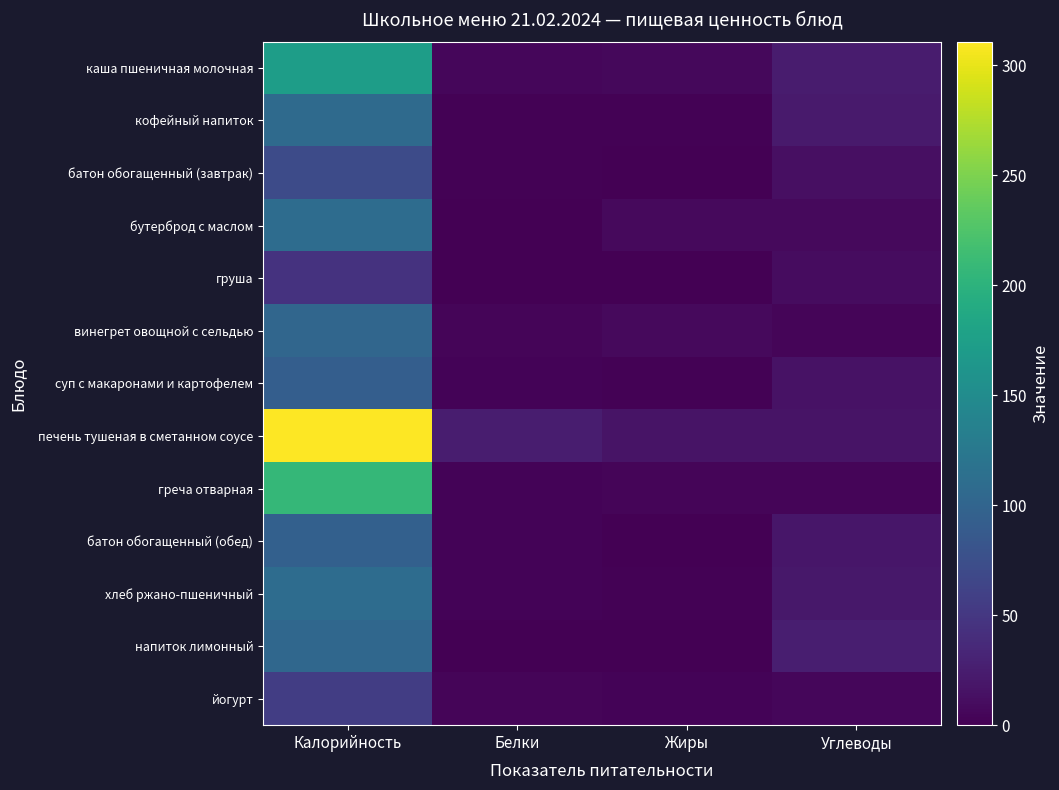

Reading left to right, transcribe all the data shown in this chart.

каша пшеничная молочная: Калорийность=173.4	Белки=5.4	Жиры=6.2	Углеводы=24.0
кофейный напиток: Калорийность=107.3	Белки=1.5	Жиры=1.3	Углеводы=22.4
батон обогащенный (завтрак): Калорийность=70.4	Белки=2.0	Жиры=1.2	Углеводы=13.0
бутерброд с маслом: Калорийность=110.0	Белки=1.1	Жиры=8.4	Углеводы=7.5
груша: Калорийность=45.5	Белки=0.4	Жиры=0.3	Углеводы=10.3
винегрет овощной с сельдью: Калорийность=102.8	Белки=4.2	Жиры=7.8	Углеводы=4.0
суп с макаронами и картофелем: Калорийность=93.4	Белки=3.1	Жиры=2.2	Углеводы=15.2
печень тушеная в сметанном соусе: Калорийность=310.8	Белки=25.0	Жиры=16.1	Углеводы=16.6
греча отварная: Калорийность=206.5	Белки=3.6	Жиры=4.6	Углеводы=3.7
батон обогащенный (обед): Калорийность=95.9	Белки=2.9	Жиры=1.1	Углеводы=18.6
хлеб ржано-пшеничный: Калорийность=109.7	Белки=3.2	Жиры=1.7	Углеводы=20.4
напиток лимонный: Калорийность=103.6	Белки=0.2	Жиры=0.0	Углеводы=25.7
йогурт: Калорийность=56.9	Белки=3.7	Жиры=2.5	Углеводы=4.9